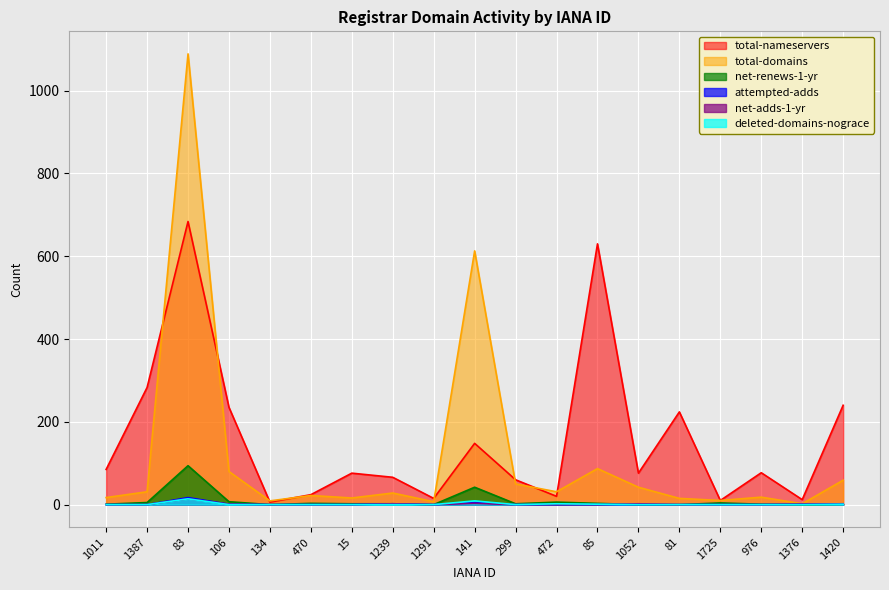

Which series ends up on top after the final intersection of net-adds-1-yr and net-renews-1-yr?

net-adds-1-yr